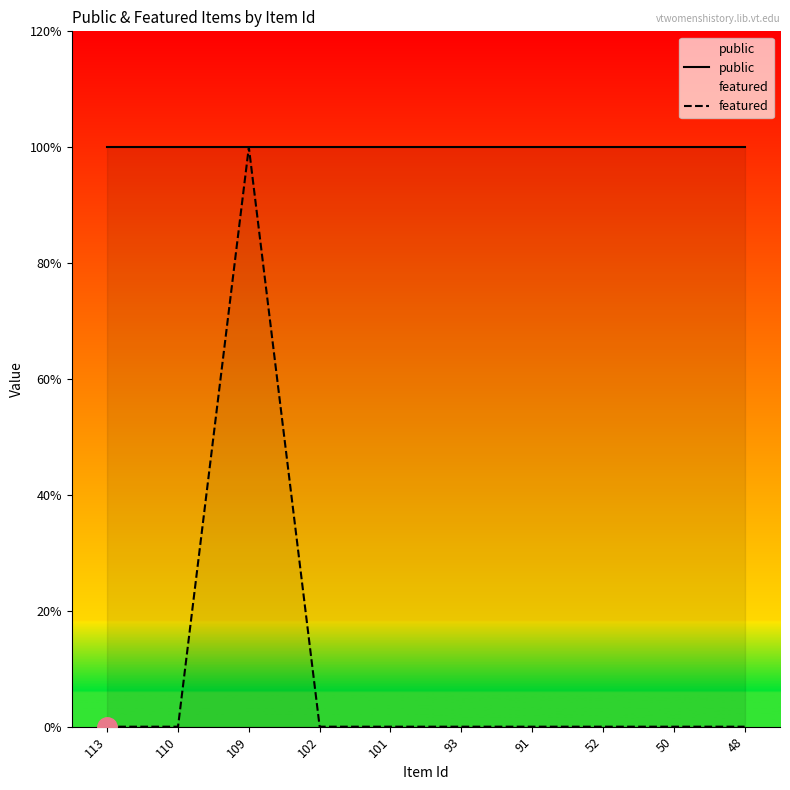

True or false: featured has more than 2 points higher than both neighbors.

False